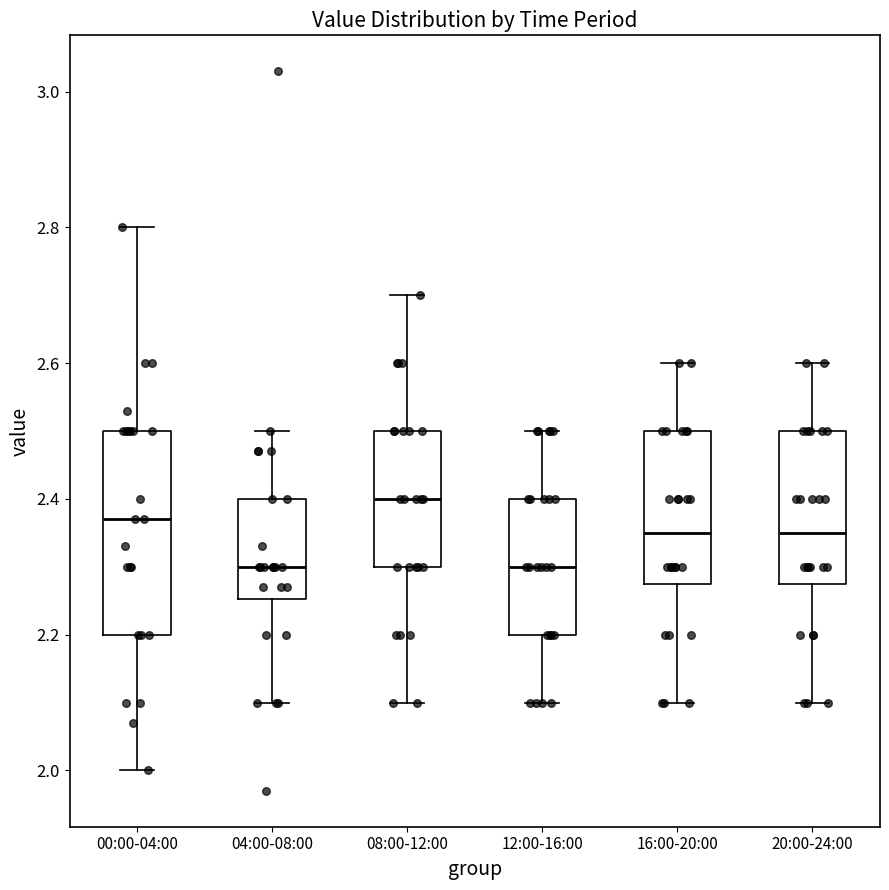

Where is the lower edge of the box for 04:00-08:00 on the y-axis? The values are not printed on the chart, so give them approximately, as read against the axis.

2.26